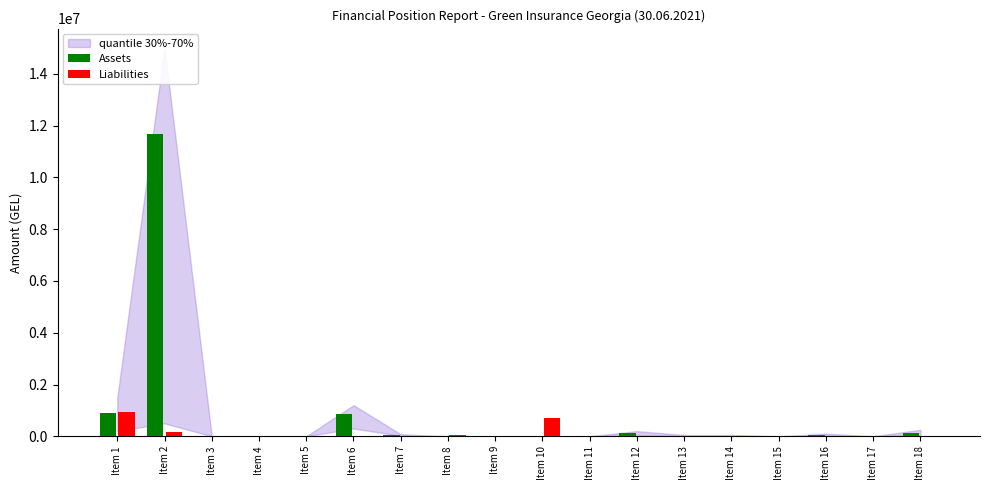

Which series has the largest total across all categories?

Assets